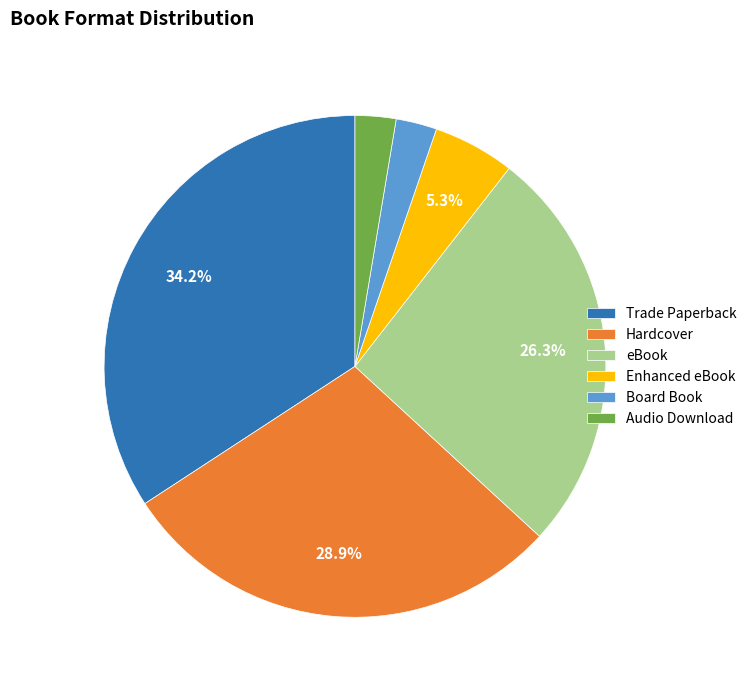

Combined, what portion of the pie is Enhanced eBook and Trade Paperback?

39.5%